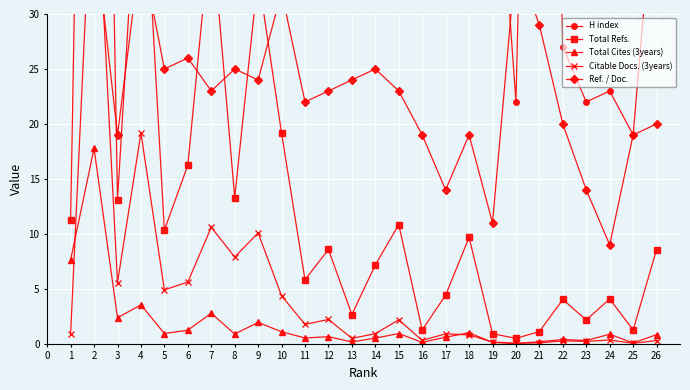

What is the difference between the second highest and minimum values in the Citable Docs. (3years) series?

19.1